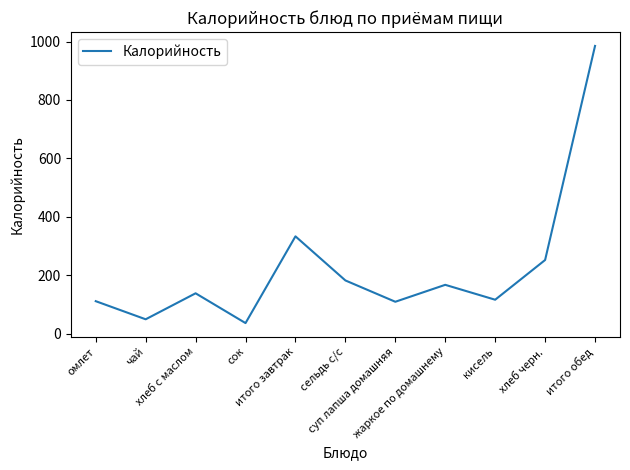

What is the smallest value displayed?

36